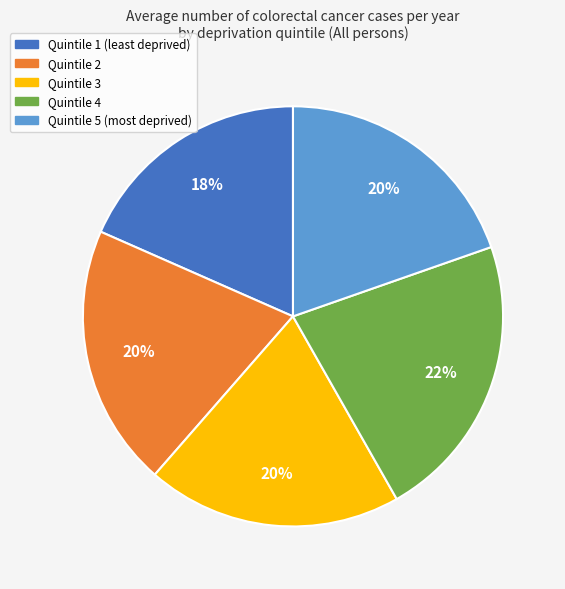

The Quintile 5 (most deprived) slice represents 20% of the pie. True or false?

True